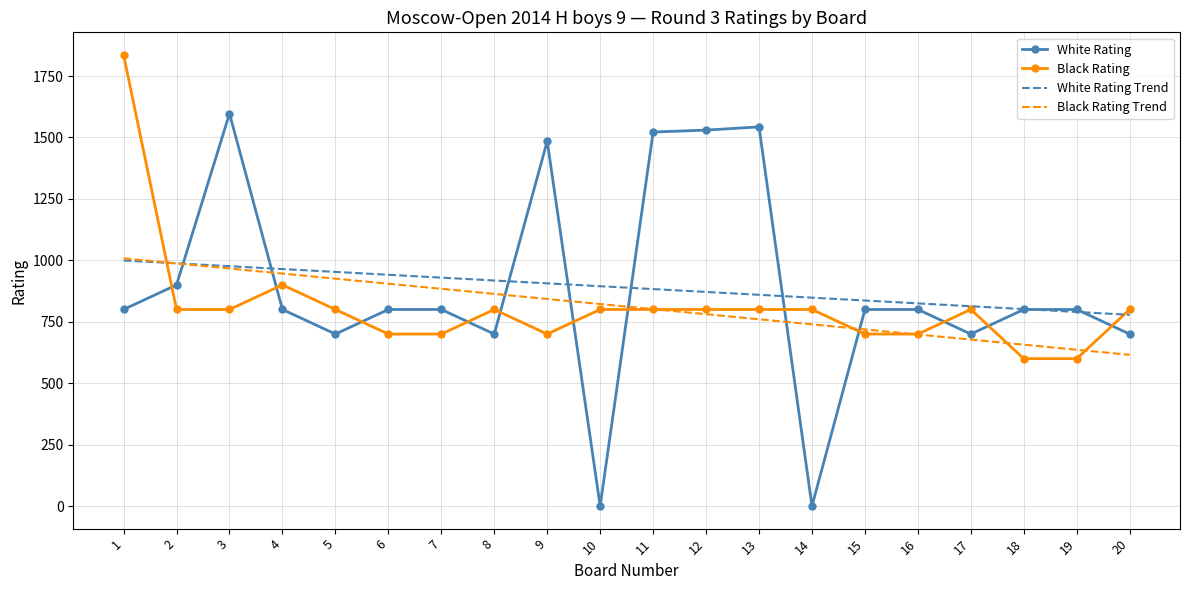

True or false: Black Rating and White Rating Trend cross at least once.

True